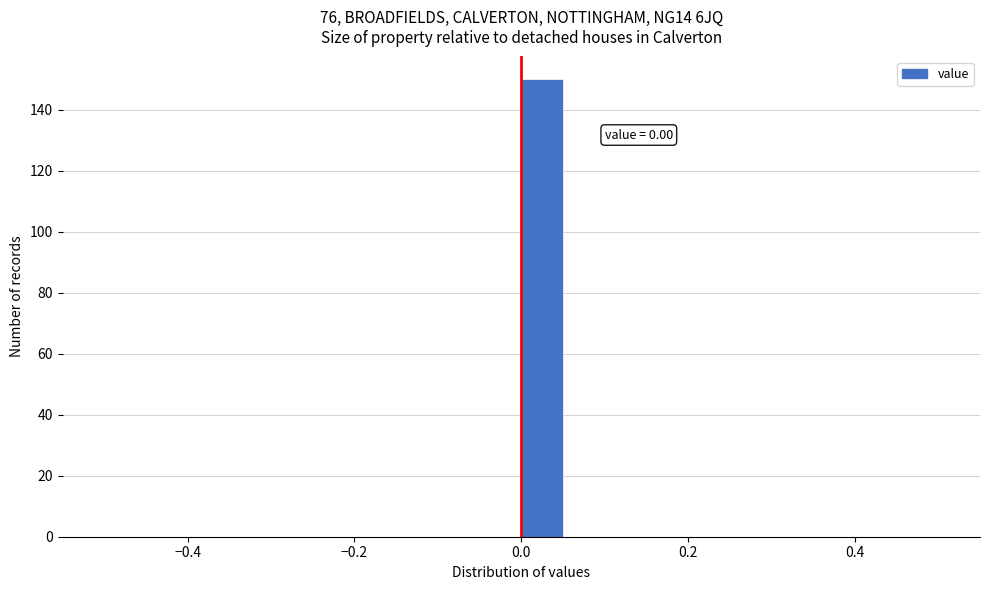

Read against the x-axis, roughly where is the centre of the tallest bar?

0.02